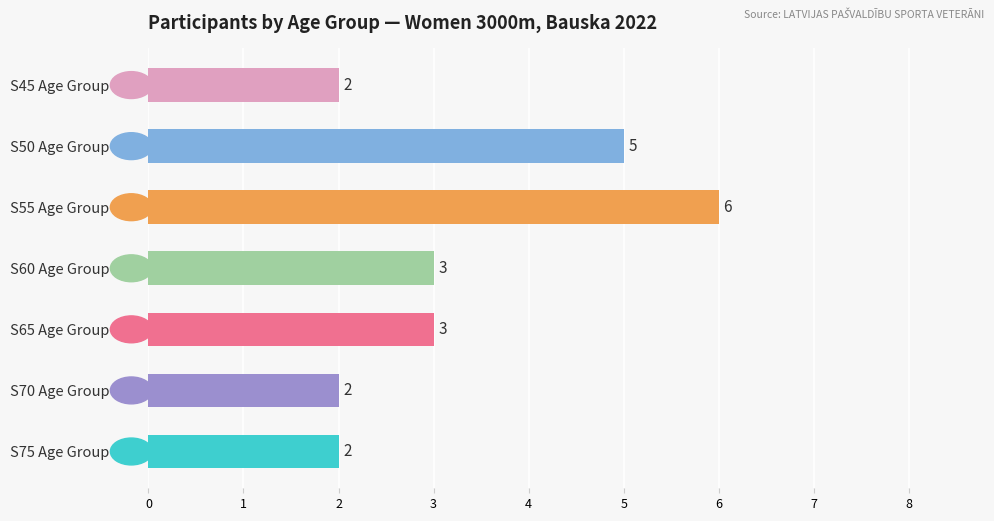

Is it true that the value at S75 Age Group is 3?

False